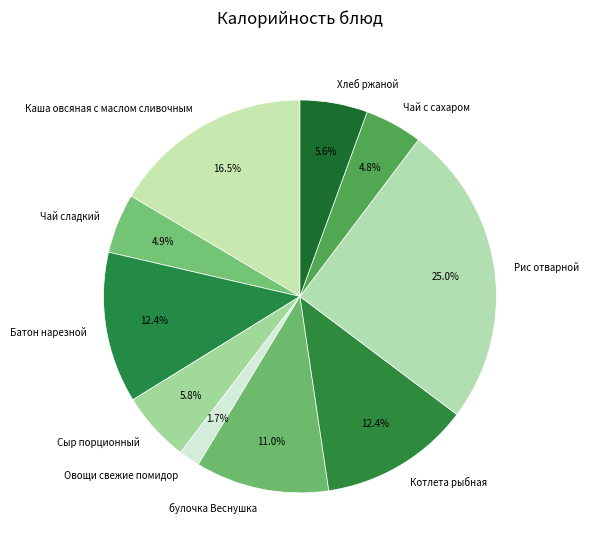

To the nearest percent, what percentage of the pie is Чай сладкий?

5%